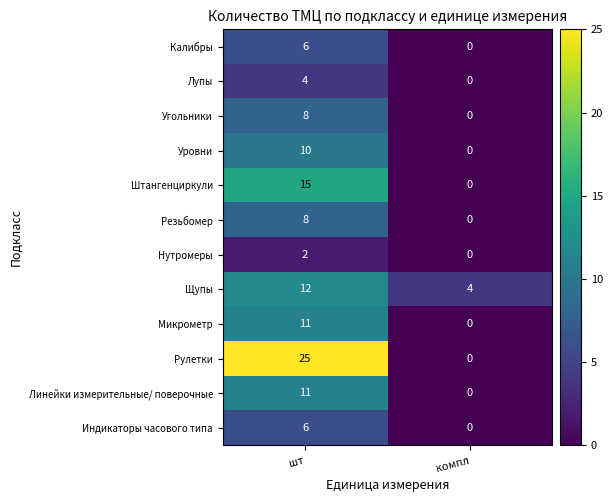

Which label corresponds to the smallest value in the chart?

компл